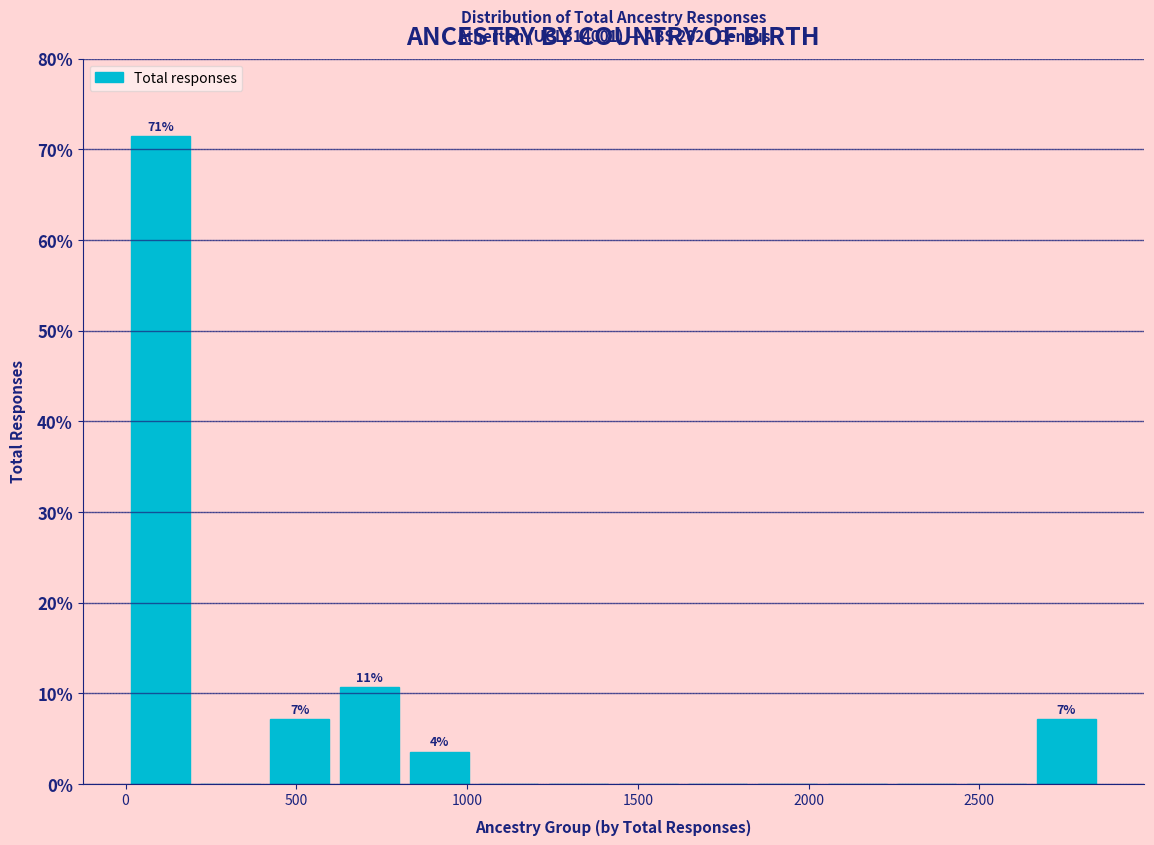

Which range on the x-axis has the tallest bar?

0 to 200